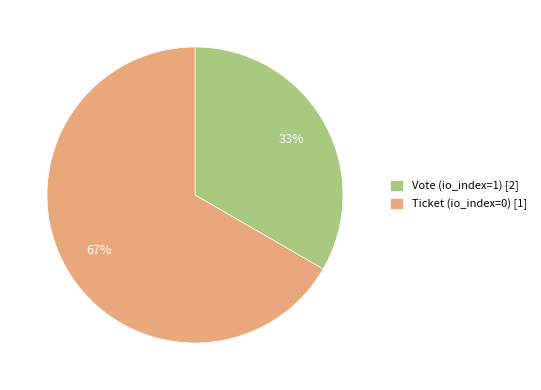

Combined, do Vote (io_index=1) [2] and Ticket (io_index=0) [1] account for over 50%?

Yes